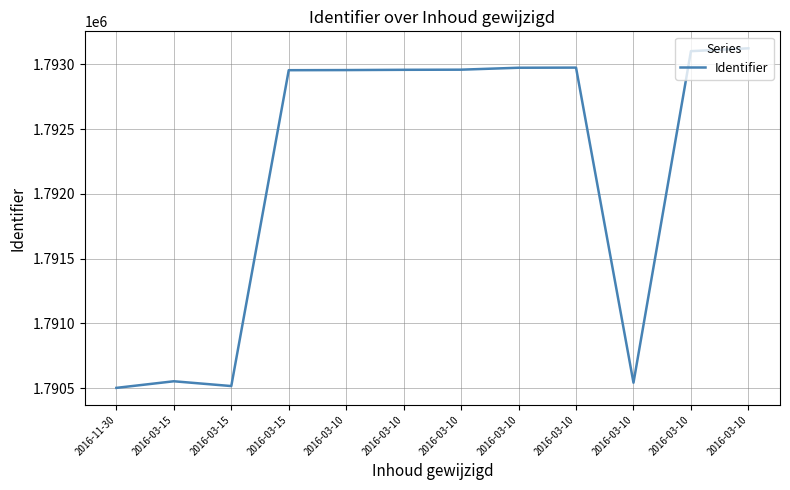

Is this an area chart (filled region under the line)?

No